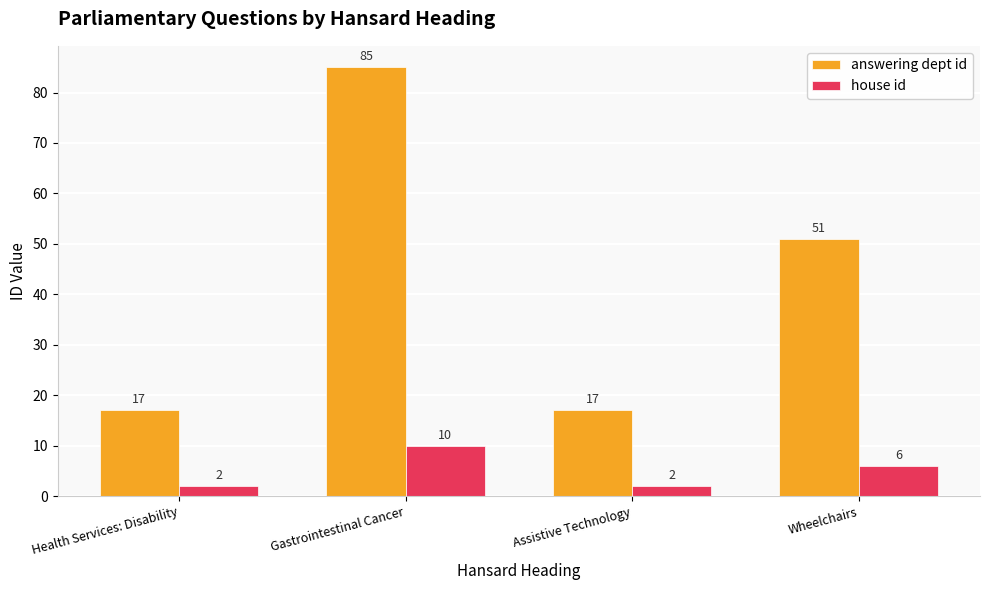

What is the label of the 4th bar from the left?

Wheelchairs